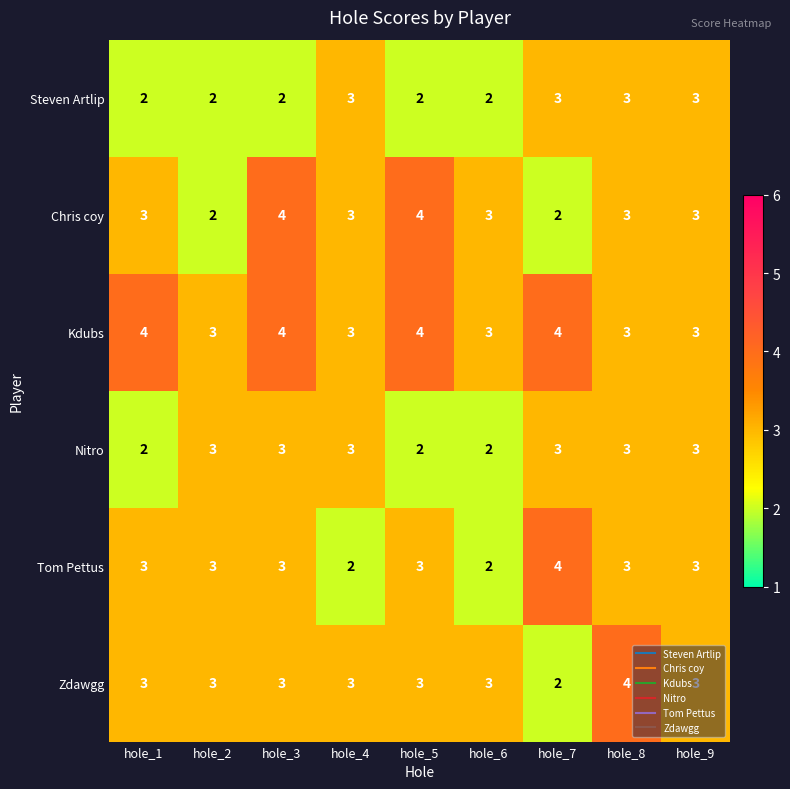

Which series has the largest total across all categories?

Kdubs